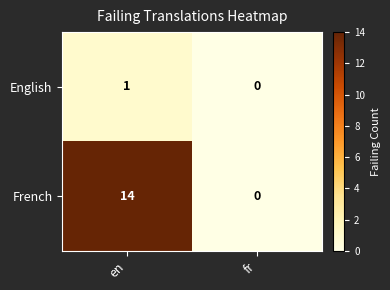

Reading left to right, list all the values displayed in this chart.

English: en=1	fr=0
French: en=14	fr=0